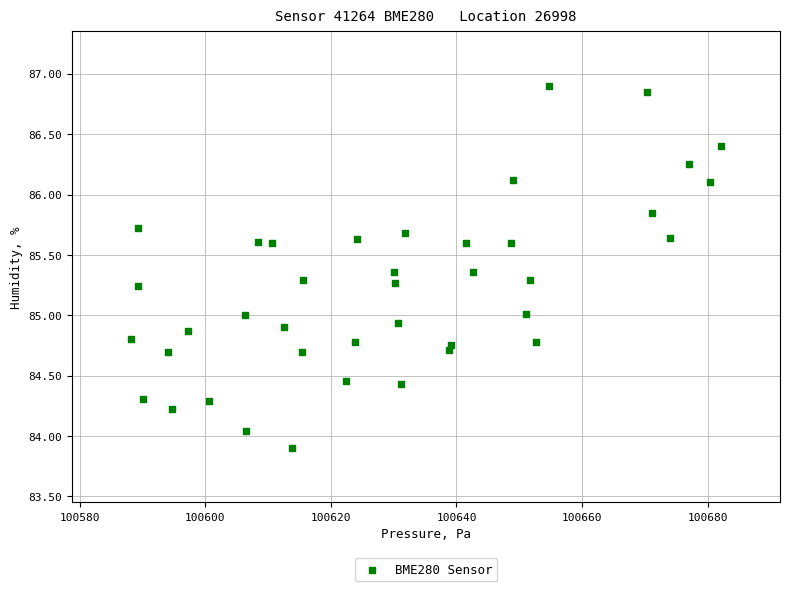

What is the range of X values (max minus min)?

94.0